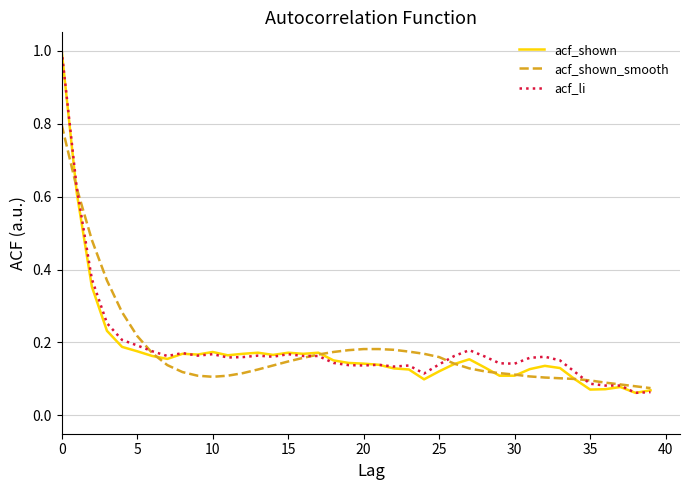

What is the maximum value for acf_shown_smooth?

0.8